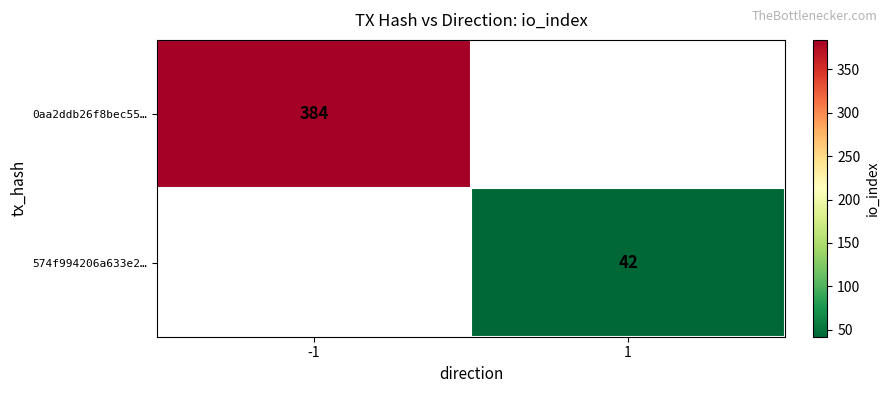

The 0aa2ddb26f8bec55… series shows 384 at -1. True or false?

True